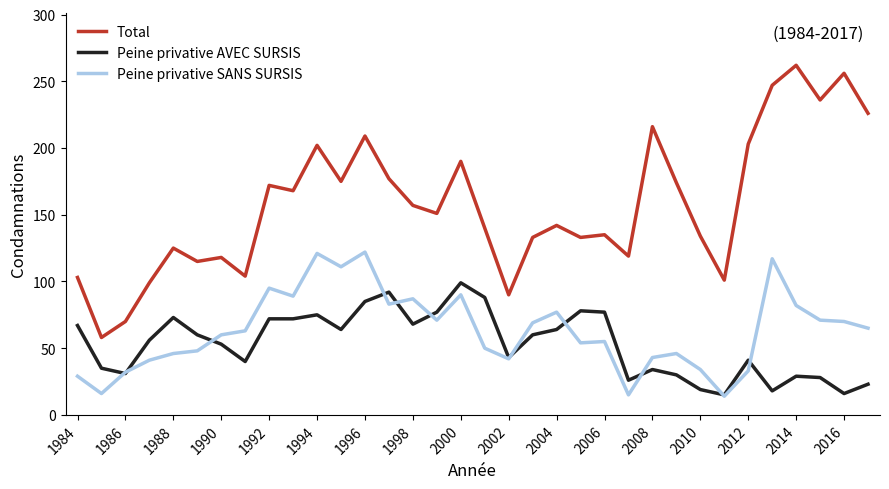

How many lines are shown in the chart?

3